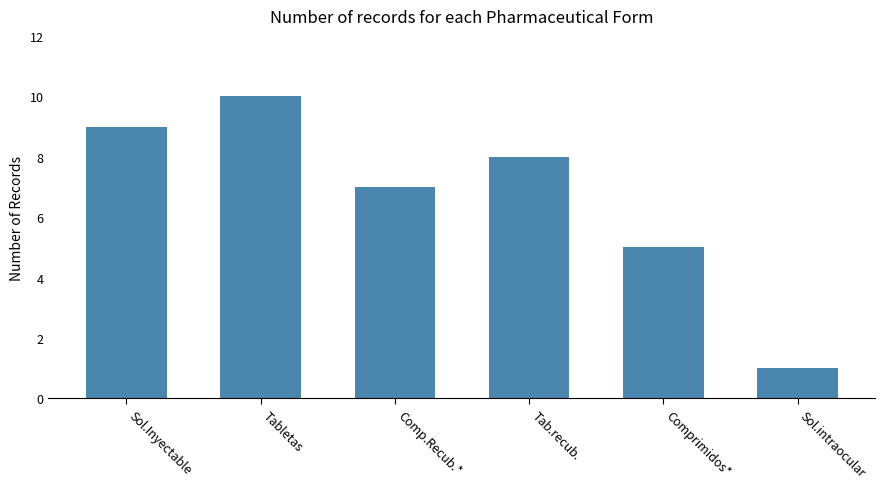

Are the bars horizontal?

No